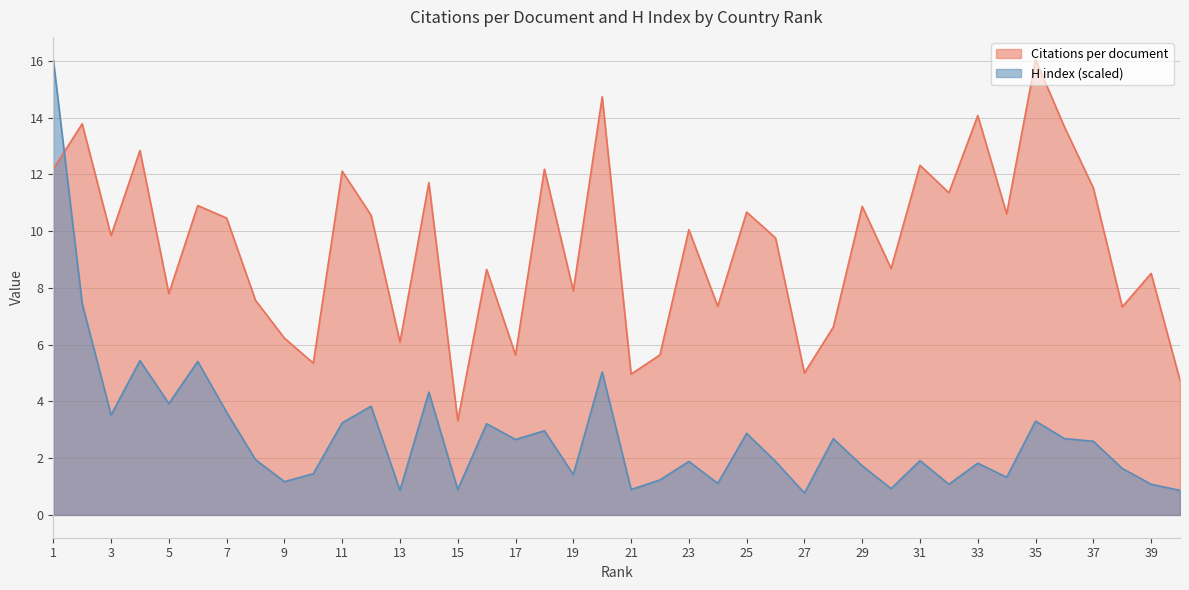

What is the smallest value displayed?

0.8